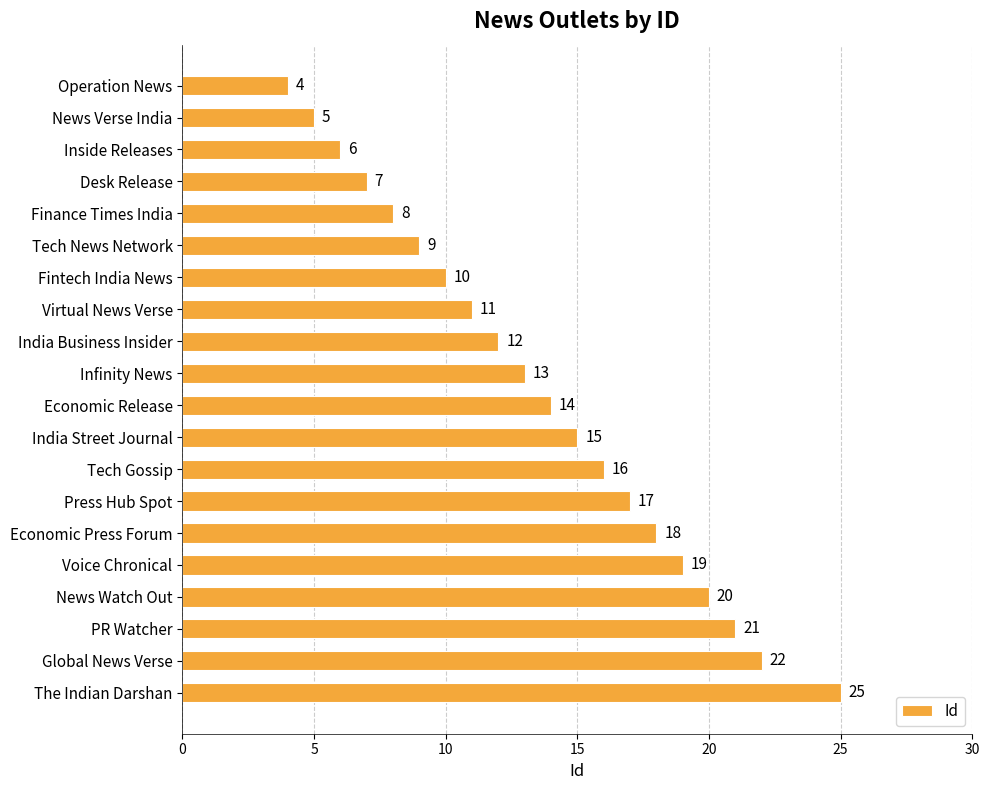

Is it true that the value at Fintech India News is 4?

False